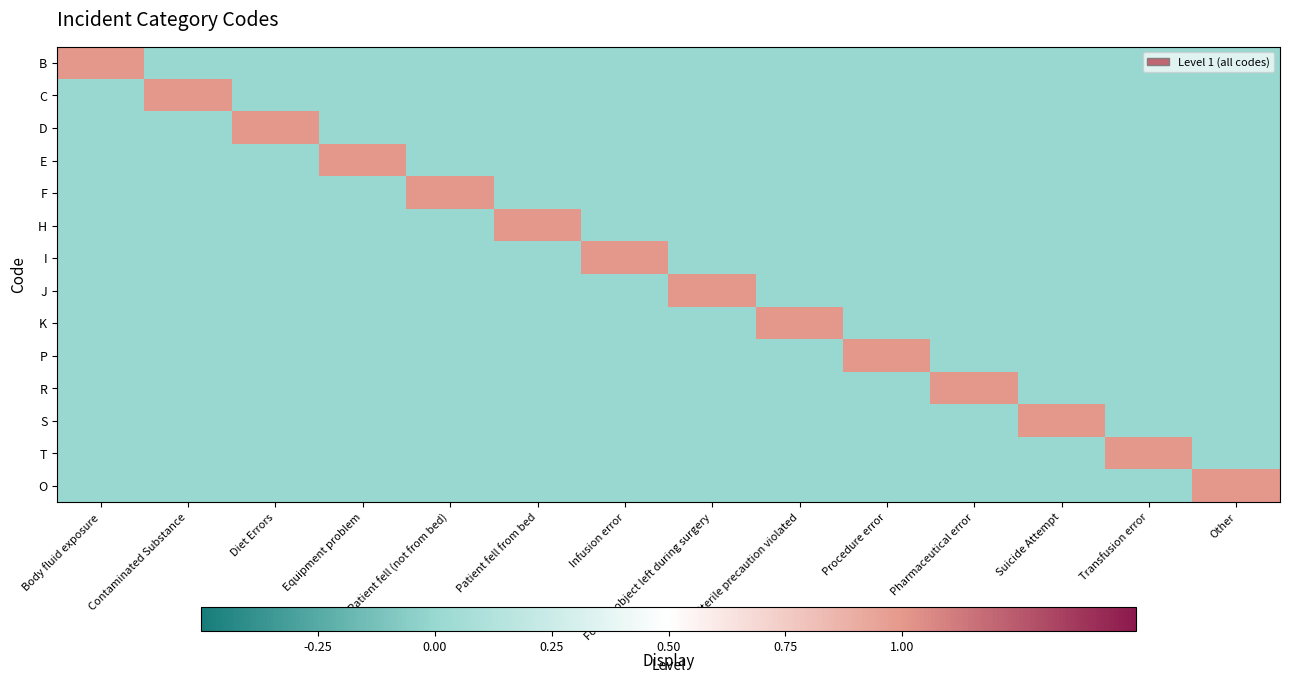

Reading right to left, what are all the values shown in this chart?

B: Other=0	Transfusion error=0	Suicide Attempt=0	Pharmaceutical error=0	Procedure error=0	Sterile precaution violated=0	Foreign object left during surgery=0	Infusion error=0	Patient fell from bed=0	Patient fell (not from bed)=0	Equipment problem=0	Diet Errors=0	Contaminated Substance=0	Body fluid exposure=1
C: Other=0	Transfusion error=0	Suicide Attempt=0	Pharmaceutical error=0	Procedure error=0	Sterile precaution violated=0	Foreign object left during surgery=0	Infusion error=0	Patient fell from bed=0	Patient fell (not from bed)=0	Equipment problem=0	Diet Errors=0	Contaminated Substance=1	Body fluid exposure=0
D: Other=0	Transfusion error=0	Suicide Attempt=0	Pharmaceutical error=0	Procedure error=0	Sterile precaution violated=0	Foreign object left during surgery=0	Infusion error=0	Patient fell from bed=0	Patient fell (not from bed)=0	Equipment problem=0	Diet Errors=1	Contaminated Substance=0	Body fluid exposure=0
E: Other=0	Transfusion error=0	Suicide Attempt=0	Pharmaceutical error=0	Procedure error=0	Sterile precaution violated=0	Foreign object left during surgery=0	Infusion error=0	Patient fell from bed=0	Patient fell (not from bed)=0	Equipment problem=1	Diet Errors=0	Contaminated Substance=0	Body fluid exposure=0
F: Other=0	Transfusion error=0	Suicide Attempt=0	Pharmaceutical error=0	Procedure error=0	Sterile precaution violated=0	Foreign object left during surgery=0	Infusion error=0	Patient fell from bed=0	Patient fell (not from bed)=1	Equipment problem=0	Diet Errors=0	Contaminated Substance=0	Body fluid exposure=0
H: Other=0	Transfusion error=0	Suicide Attempt=0	Pharmaceutical error=0	Procedure error=0	Sterile precaution violated=0	Foreign object left during surgery=0	Infusion error=0	Patient fell from bed=1	Patient fell (not from bed)=0	Equipment problem=0	Diet Errors=0	Contaminated Substance=0	Body fluid exposure=0
I: Other=0	Transfusion error=0	Suicide Attempt=0	Pharmaceutical error=0	Procedure error=0	Sterile precaution violated=0	Foreign object left during surgery=0	Infusion error=1	Patient fell from bed=0	Patient fell (not from bed)=0	Equipment problem=0	Diet Errors=0	Contaminated Substance=0	Body fluid exposure=0
J: Other=0	Transfusion error=0	Suicide Attempt=0	Pharmaceutical error=0	Procedure error=0	Sterile precaution violated=0	Foreign object left during surgery=1	Infusion error=0	Patient fell from bed=0	Patient fell (not from bed)=0	Equipment problem=0	Diet Errors=0	Contaminated Substance=0	Body fluid exposure=0
K: Other=0	Transfusion error=0	Suicide Attempt=0	Pharmaceutical error=0	Procedure error=0	Sterile precaution violated=1	Foreign object left during surgery=0	Infusion error=0	Patient fell from bed=0	Patient fell (not from bed)=0	Equipment problem=0	Diet Errors=0	Contaminated Substance=0	Body fluid exposure=0
P: Other=0	Transfusion error=0	Suicide Attempt=0	Pharmaceutical error=0	Procedure error=1	Sterile precaution violated=0	Foreign object left during surgery=0	Infusion error=0	Patient fell from bed=0	Patient fell (not from bed)=0	Equipment problem=0	Diet Errors=0	Contaminated Substance=0	Body fluid exposure=0
R: Other=0	Transfusion error=0	Suicide Attempt=0	Pharmaceutical error=1	Procedure error=0	Sterile precaution violated=0	Foreign object left during surgery=0	Infusion error=0	Patient fell from bed=0	Patient fell (not from bed)=0	Equipment problem=0	Diet Errors=0	Contaminated Substance=0	Body fluid exposure=0
S: Other=0	Transfusion error=0	Suicide Attempt=1	Pharmaceutical error=0	Procedure error=0	Sterile precaution violated=0	Foreign object left during surgery=0	Infusion error=0	Patient fell from bed=0	Patient fell (not from bed)=0	Equipment problem=0	Diet Errors=0	Contaminated Substance=0	Body fluid exposure=0
T: Other=0	Transfusion error=1	Suicide Attempt=0	Pharmaceutical error=0	Procedure error=0	Sterile precaution violated=0	Foreign object left during surgery=0	Infusion error=0	Patient fell from bed=0	Patient fell (not from bed)=0	Equipment problem=0	Diet Errors=0	Contaminated Substance=0	Body fluid exposure=0
O: Other=1	Transfusion error=0	Suicide Attempt=0	Pharmaceutical error=0	Procedure error=0	Sterile precaution violated=0	Foreign object left during surgery=0	Infusion error=0	Patient fell from bed=0	Patient fell (not from bed)=0	Equipment problem=0	Diet Errors=0	Contaminated Substance=0	Body fluid exposure=0